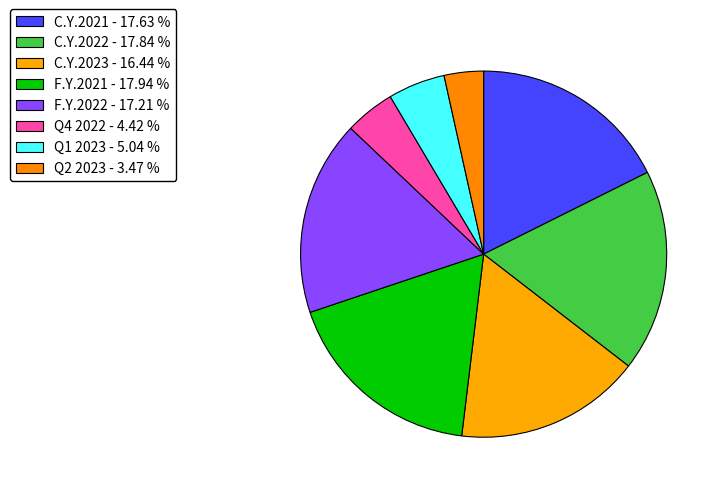

Count the number of slices in the pie.

8